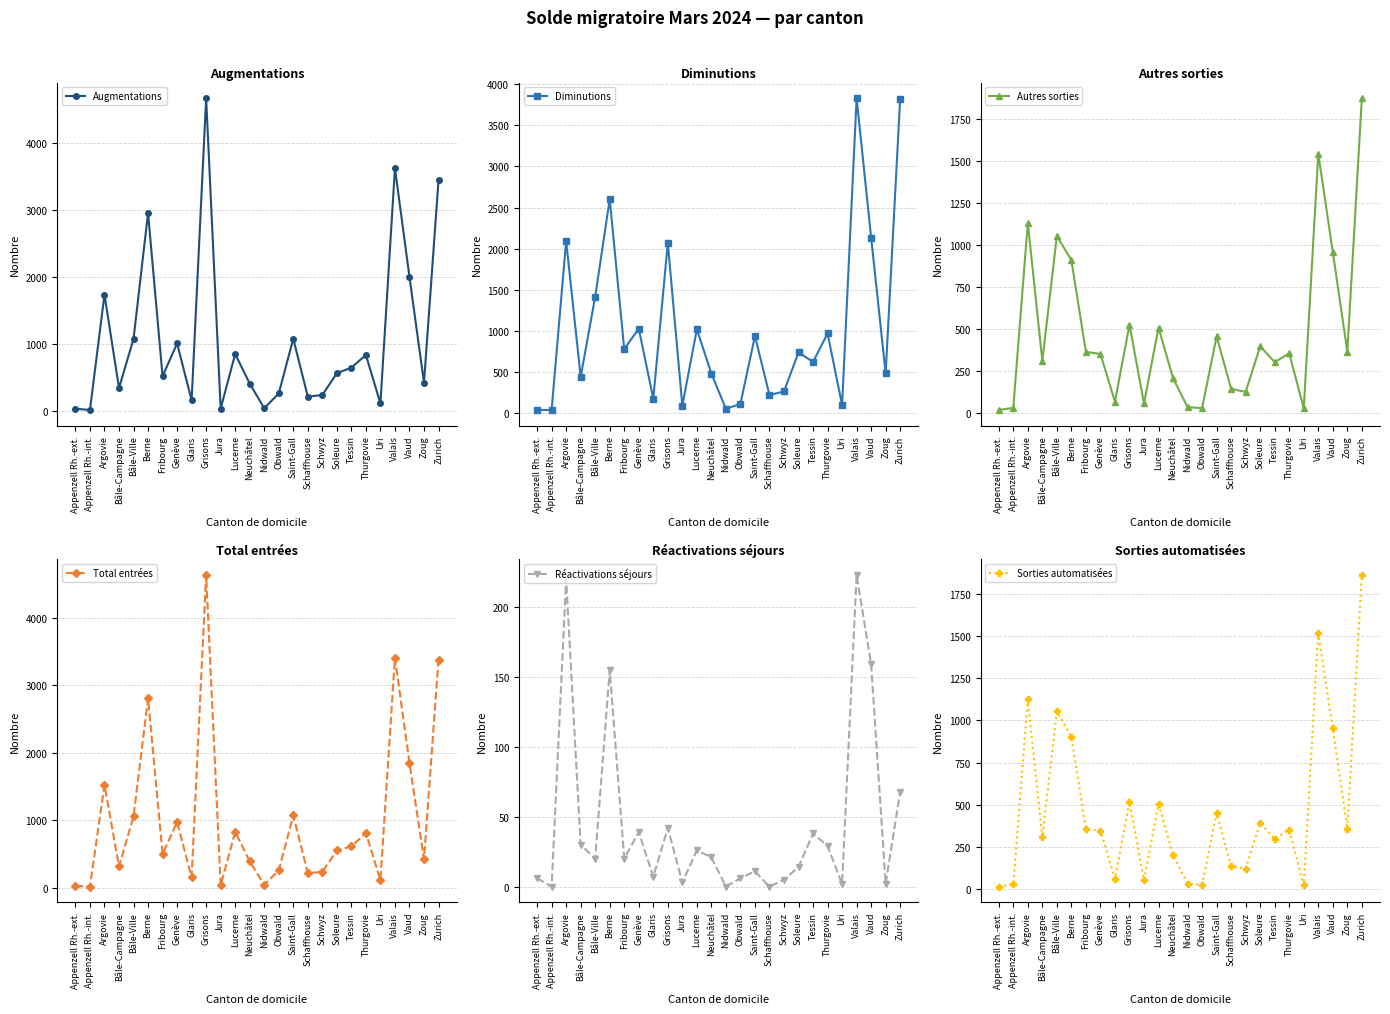

Where is Réactivations séjours nearest to the value 111?

Zurich